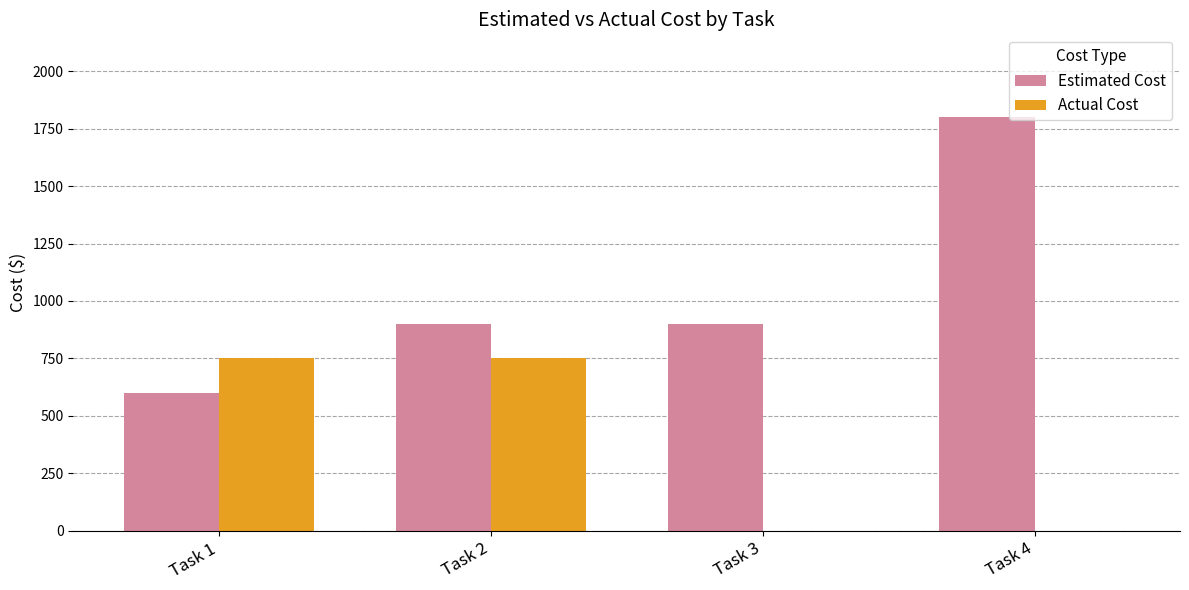

Reading left to right, extract all data points from this chart.

Estimated Cost: 600	900	900	1800
Actual Cost: 750	750	0	0